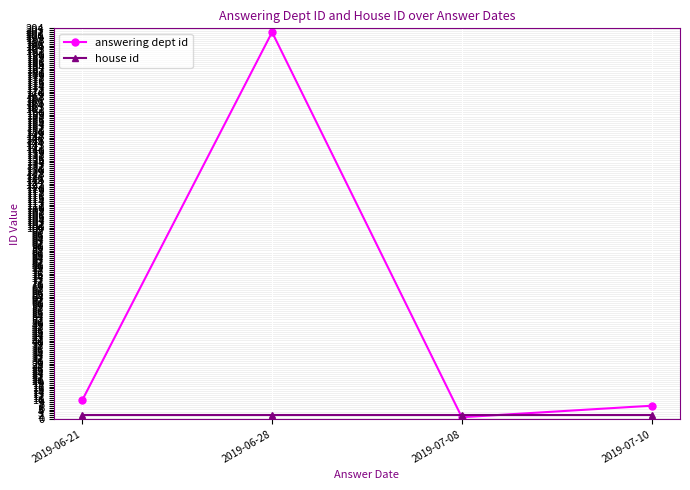

Which series has the largest total across all categories?

answering dept id